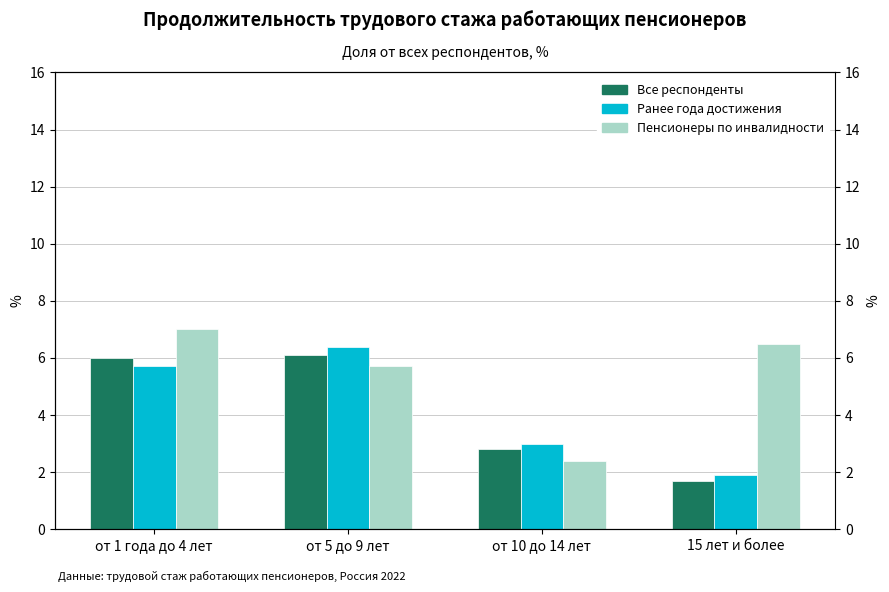

At which label does Пенсионеры по инвалидности first exceed 6?

от 1 года до 4 лет